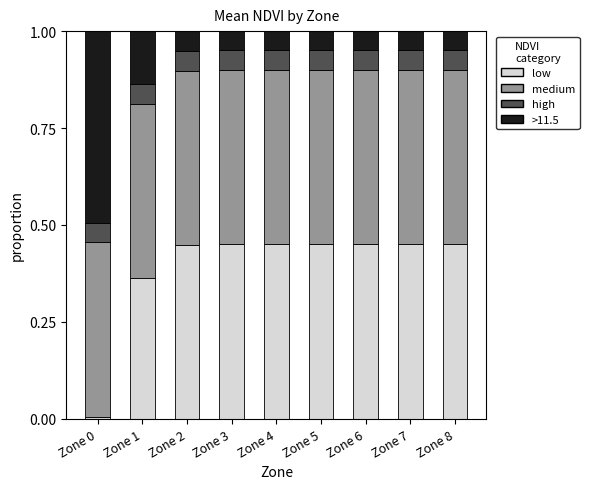

What is the total value across all series at Zone 3?

1.0